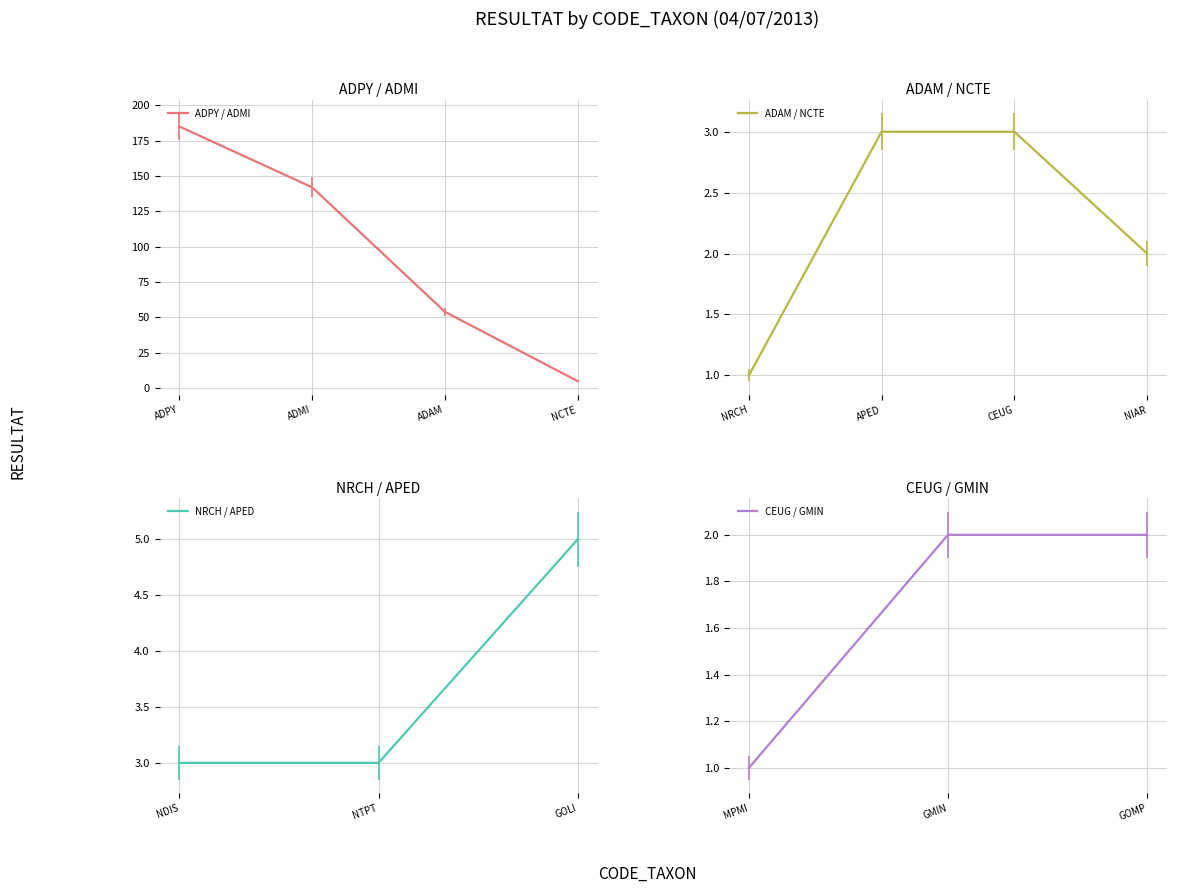

Rank the categories by ADPY / ADMI value from highest to lowest.

ADPY, ADMI, ADAM, NCTE